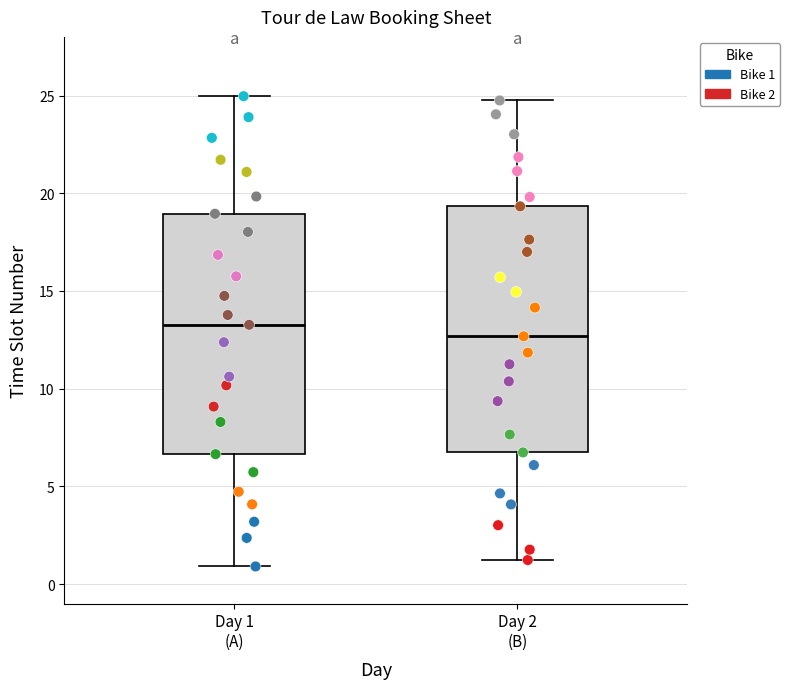

Reading left to right, transcribe this box plot: for each box, give where its median line is, the range the box spans, and where its two whiskers end, as read against the y-axis. The values are not printed on the chart, so give them approximately, as read against the axis.

Day 1 (A): median 13.5, box 6.5 to 19.0, whiskers 1.0 to 25.0
Day 2 (B): median 12.5, box 6.5 to 19.5, whiskers 1.0 to 24.5